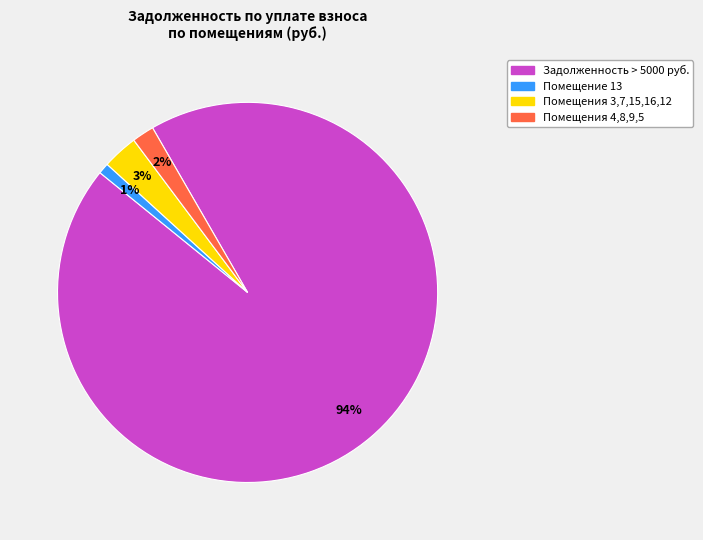

Is there any slice that represents more than half of the pie?

Yes